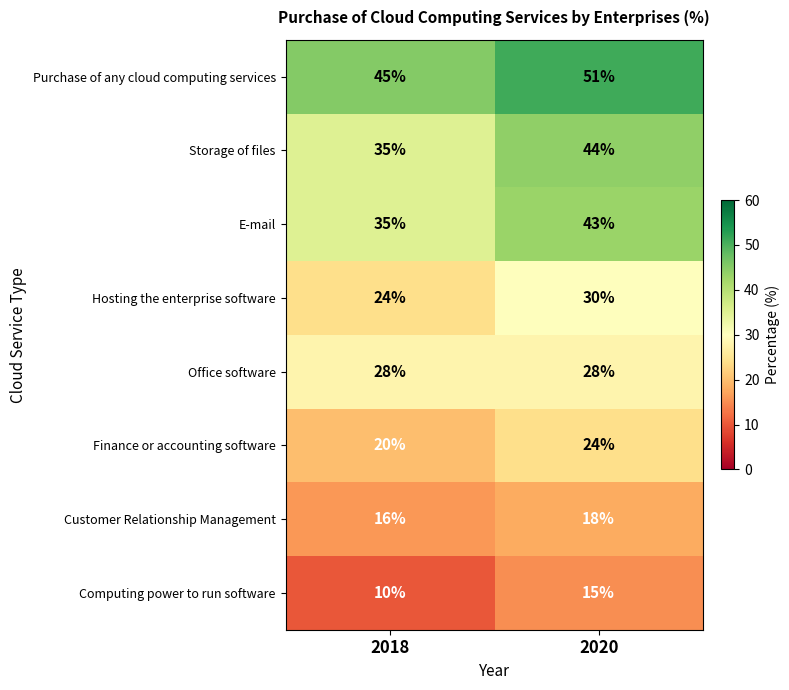

Count the number of categories in the chart.

2